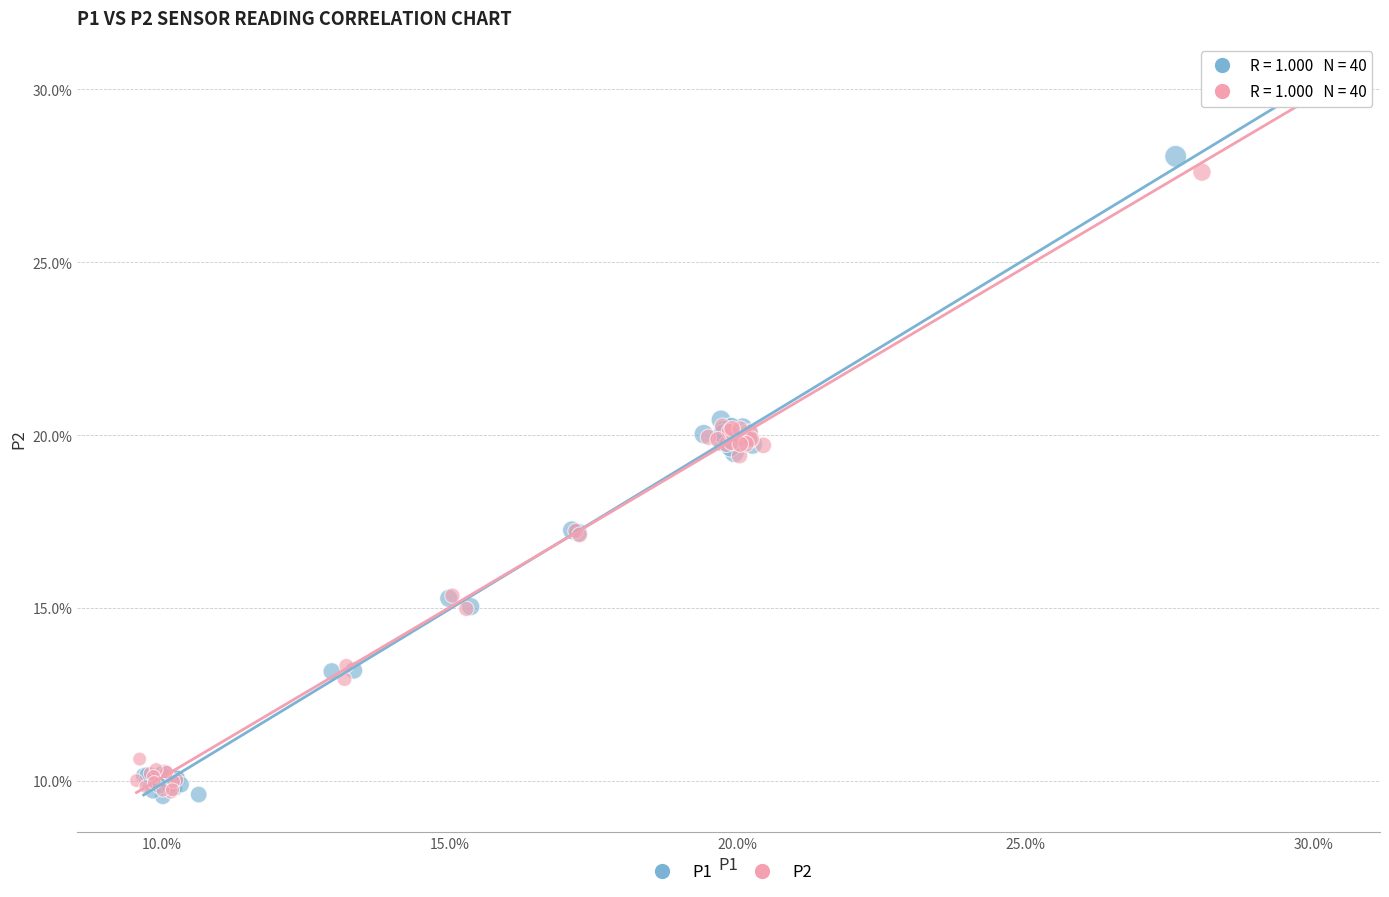

Which series reaches the maximum Y coordinate?

P2